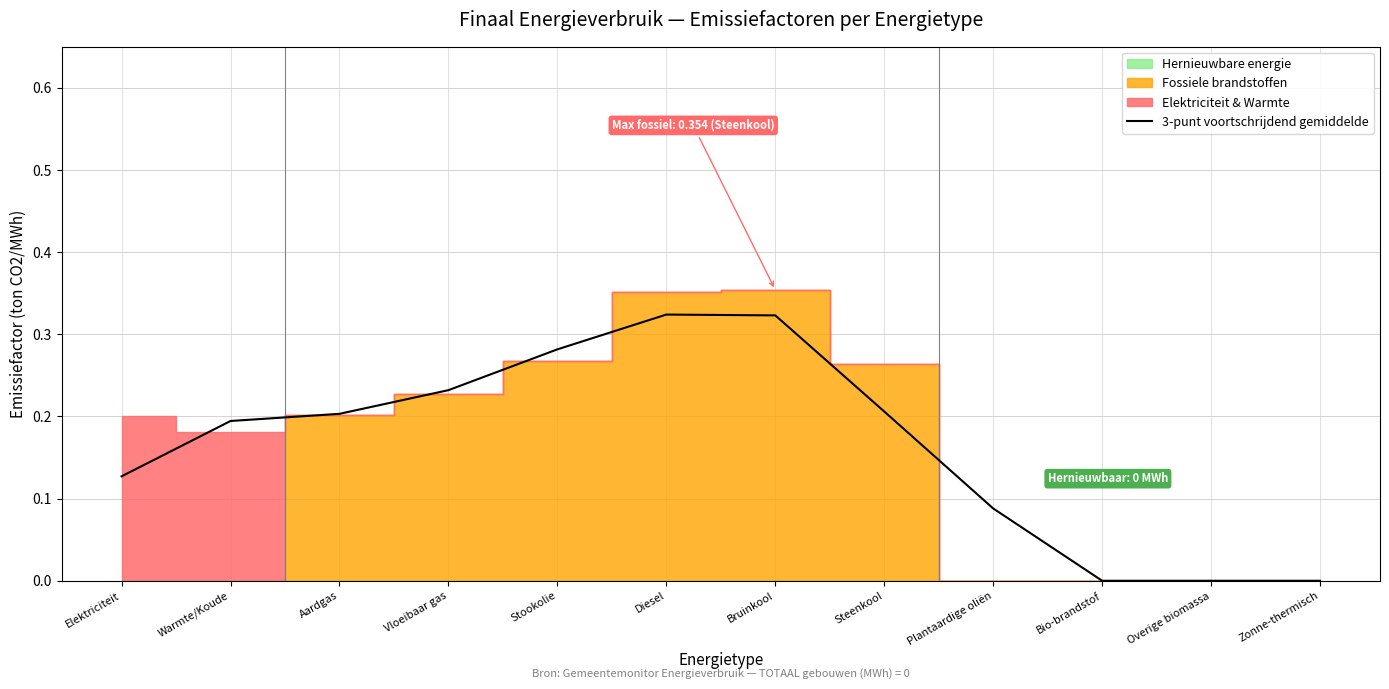

Count the number of categories in the chart.

12